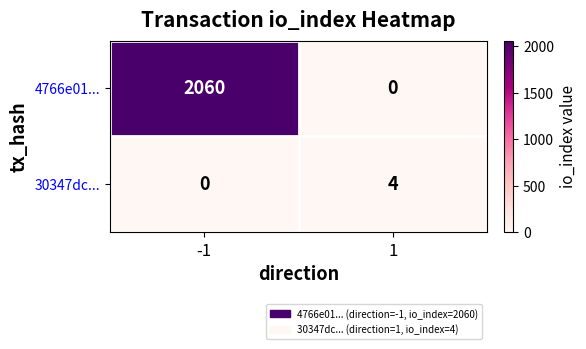

Reading left to right, list all the values displayed in this chart.

4766e01...: 2060	0
30347dc...: 0	4